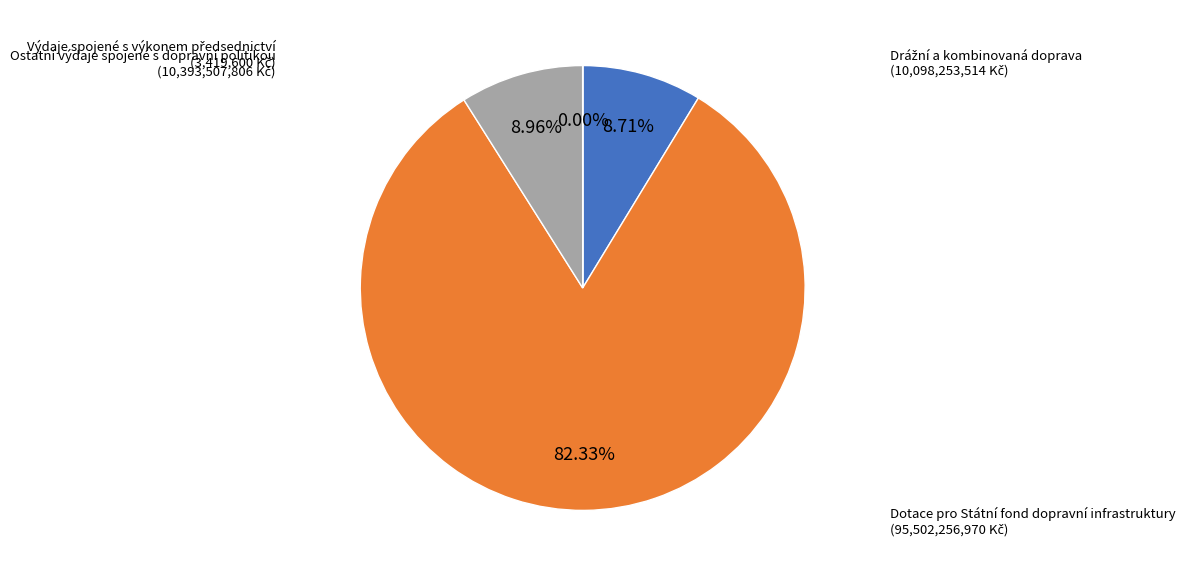

What is the largest slice in the pie chart?

Dotace pro Státní fond dopravní infrastruktury